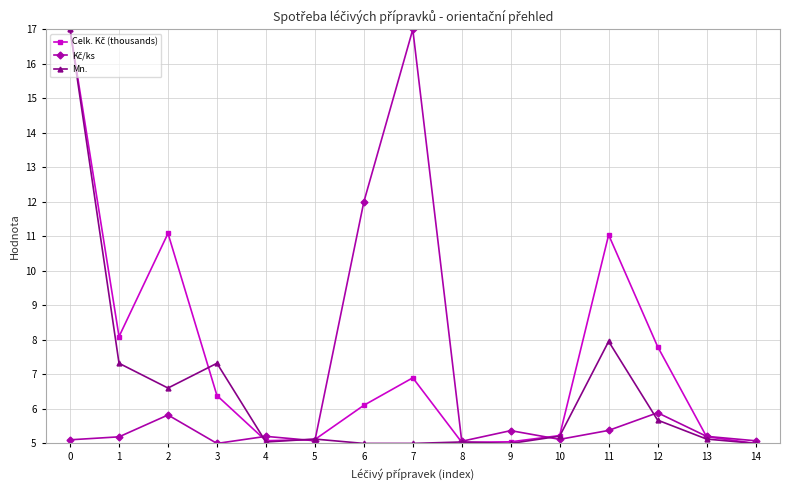

Count the number of data series in this chart.

3